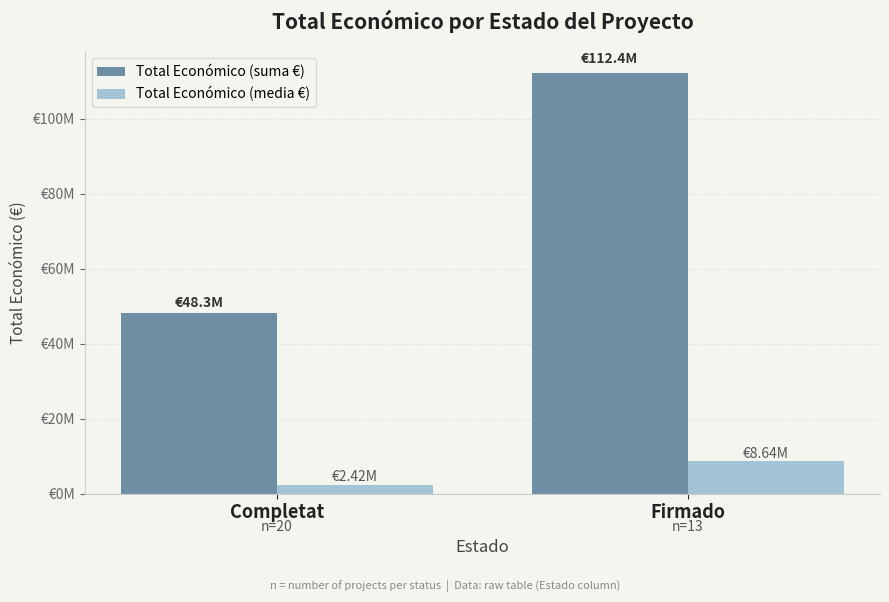

The Total Económico (suma €) series shows 48328029 at Completat. True or false?

True